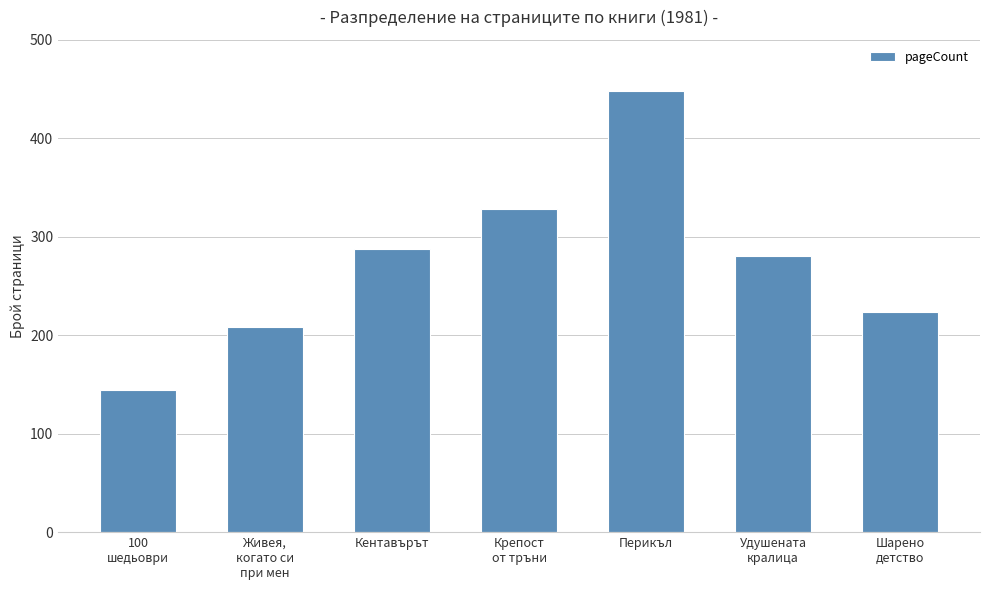

Does the chart contain any negative values?

No